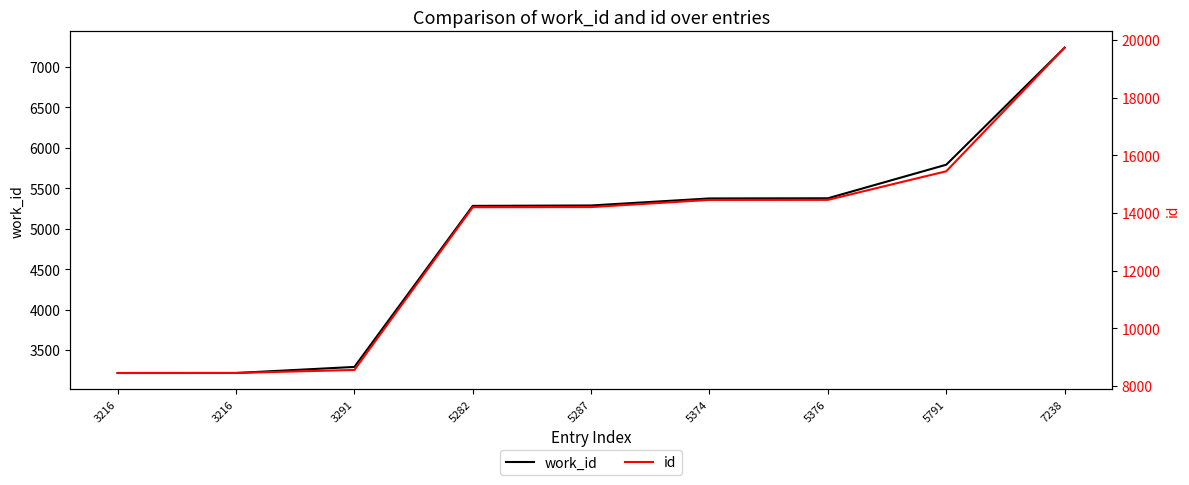

Which has a higher value, 5374 or 3216?

5374